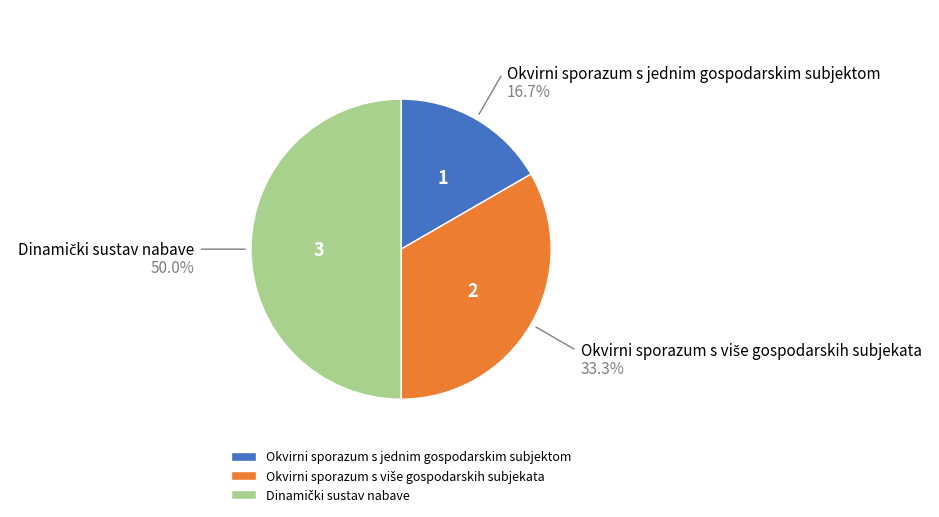

Which slice is the smallest?

Okvirni sporazum s jednim gospodarskim subjektom